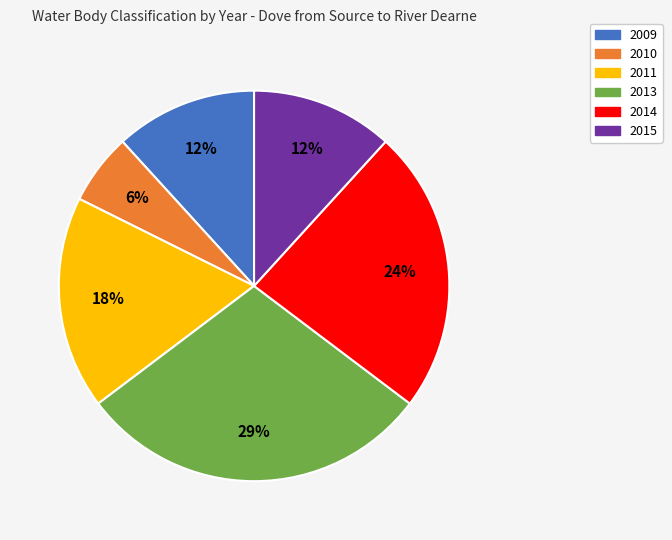

What percentage is the 2009 slice, to the nearest percent?

12%